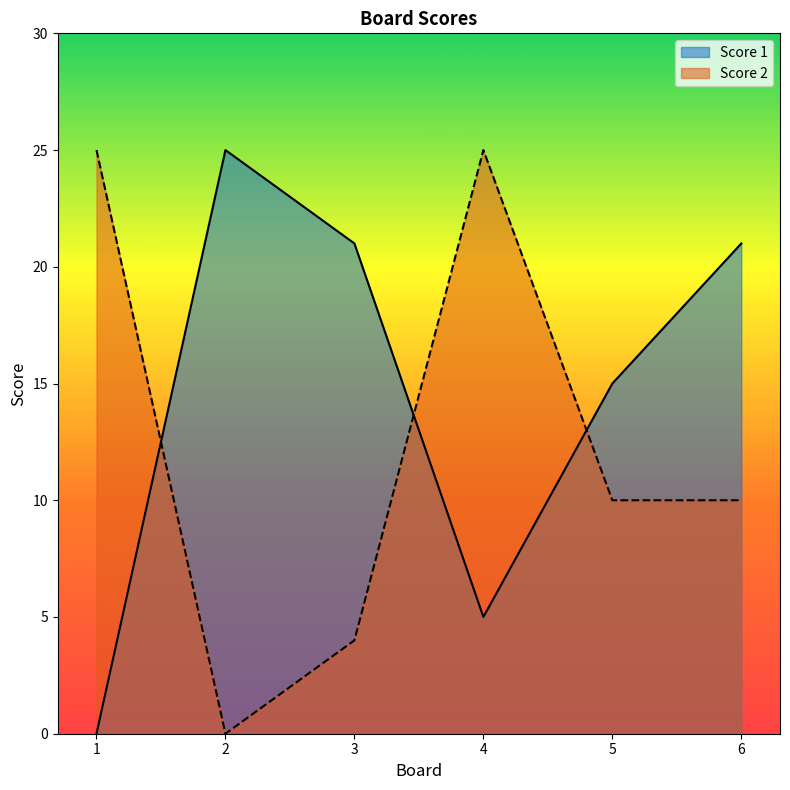

Which series has the widest spread of values?

Score 1